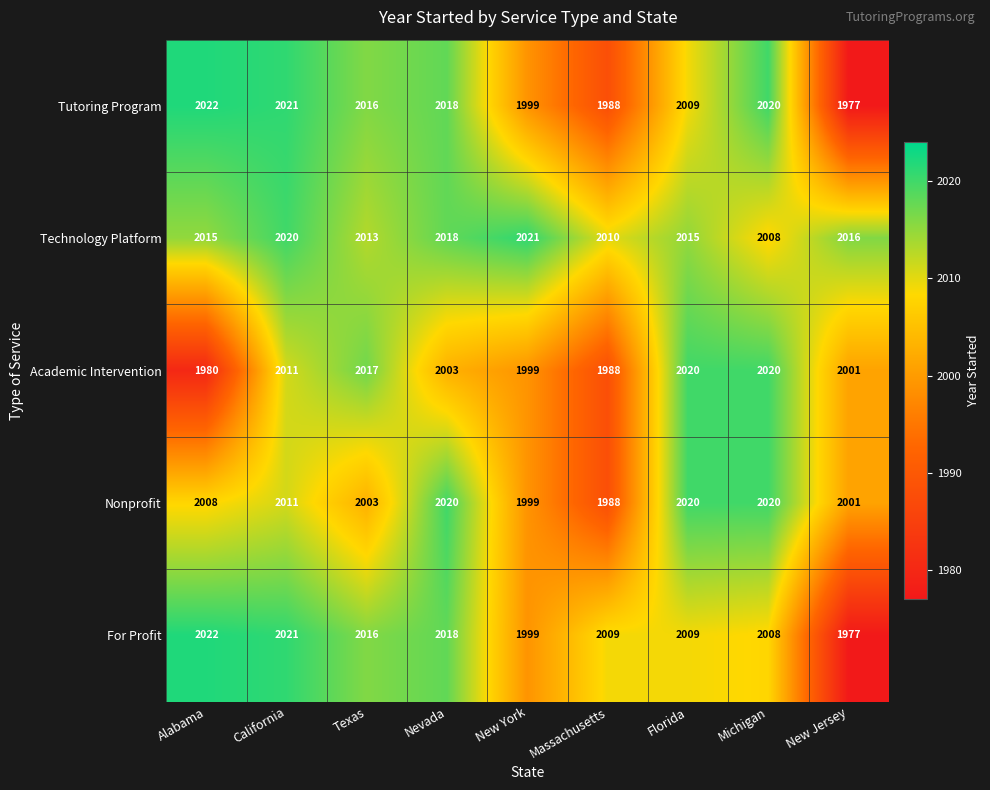

How many values in the Nonprofit series are below 2008?

4